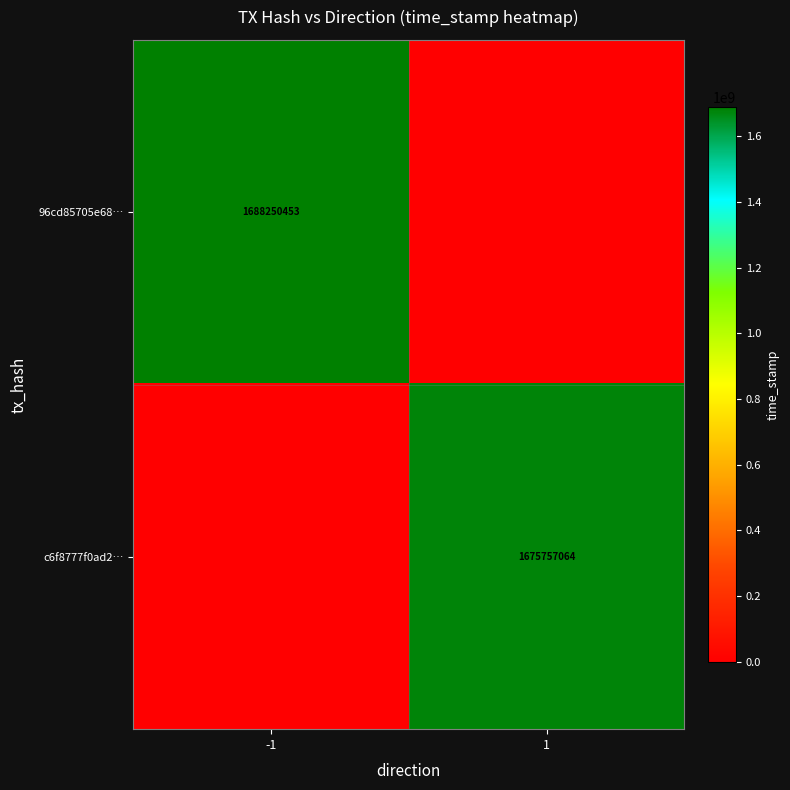

True or false: 96cd85705e68… has a value of 1688250453 at -1.

True